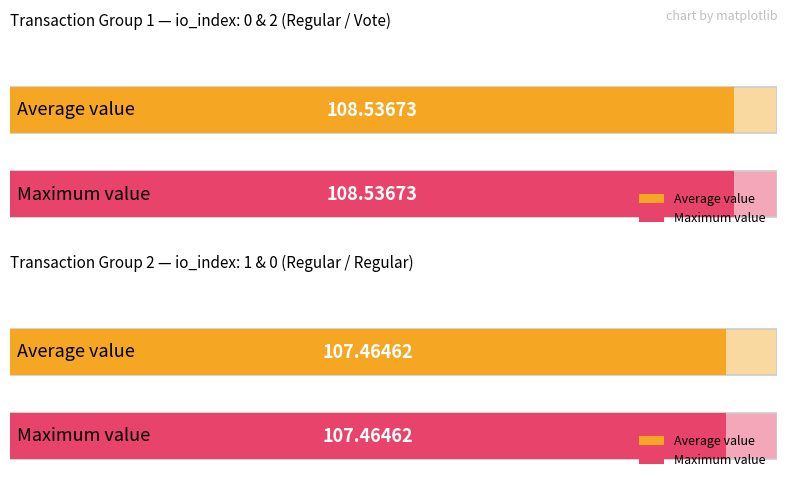

What is the average value?

108.0